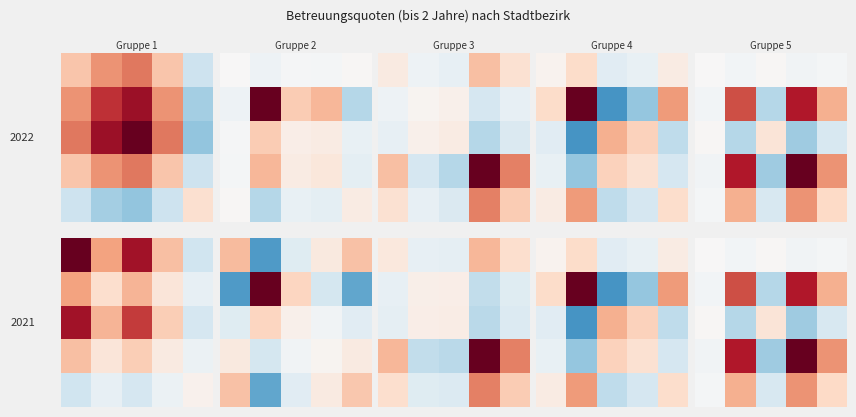

How many categories are shown in the chart?

5